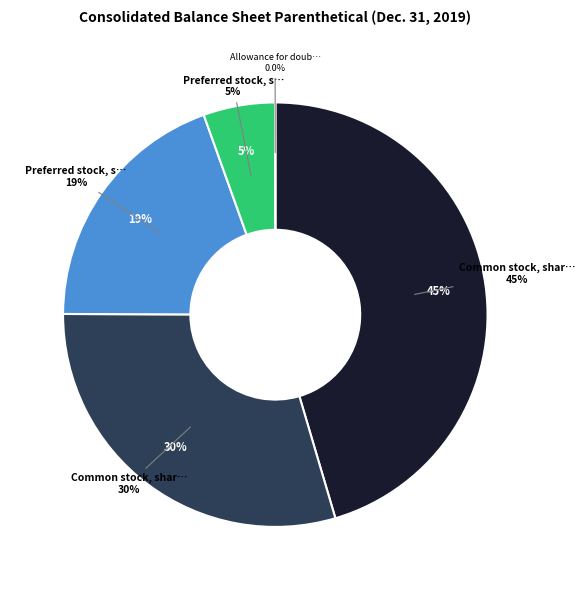

What is the ratio of the value at Preferred stock, shares issued to the value at Allowance for doubtful accounts, net?

277.1